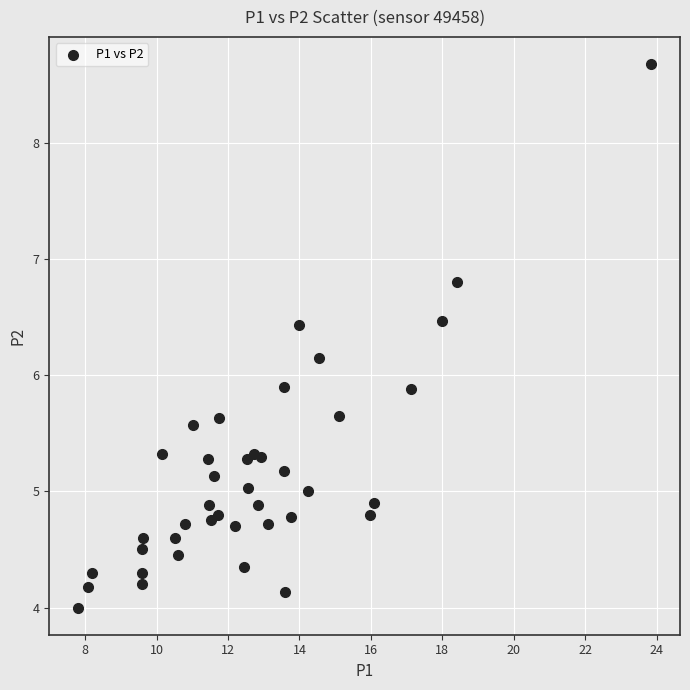

What is the range of X values (max minus min)?

16.1